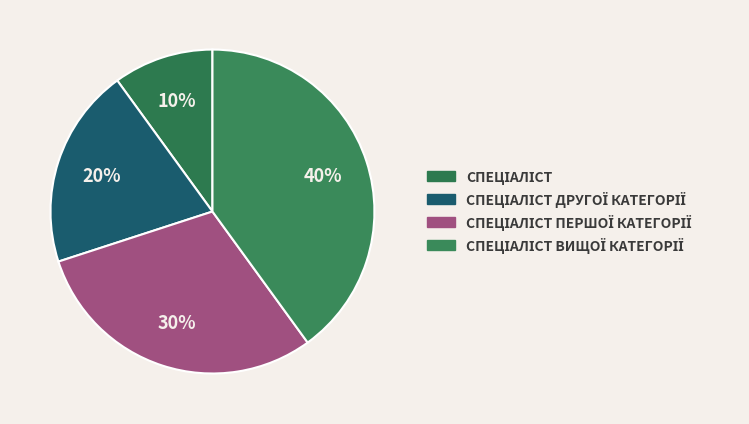

How many slices are in this pie chart?

4